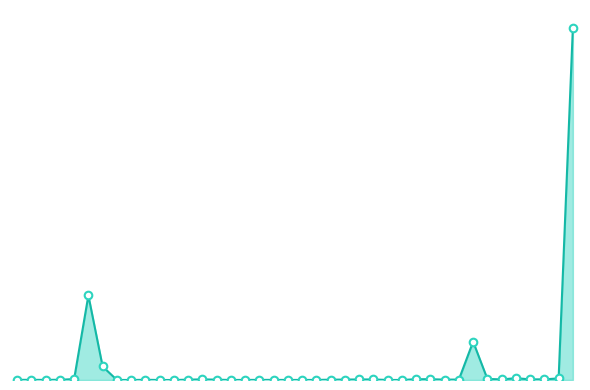

Does the chart have visible grid lines?

No